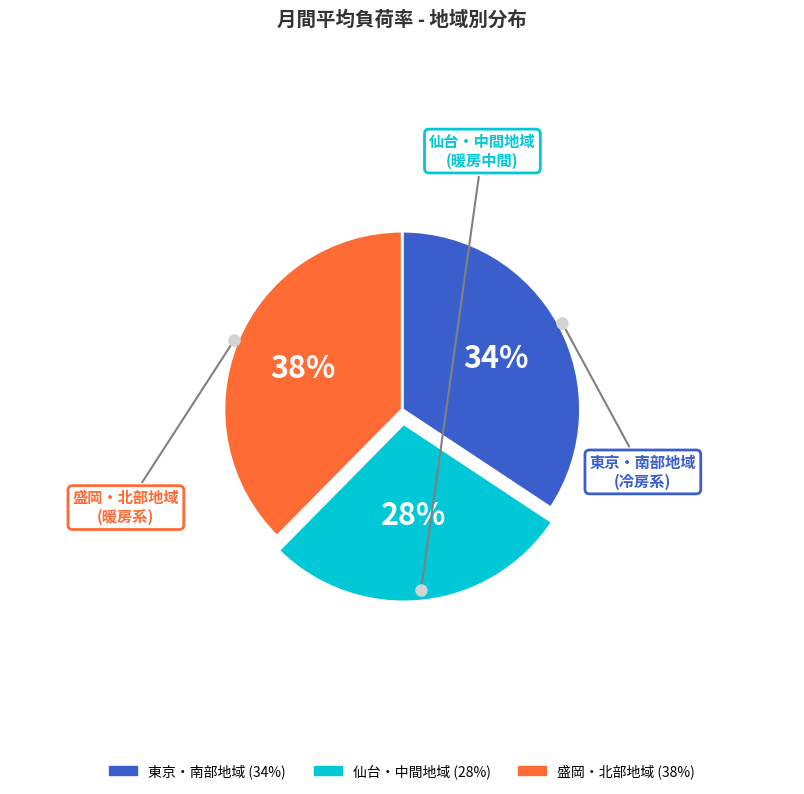

To the nearest percent, what is the average slice percentage?

33%